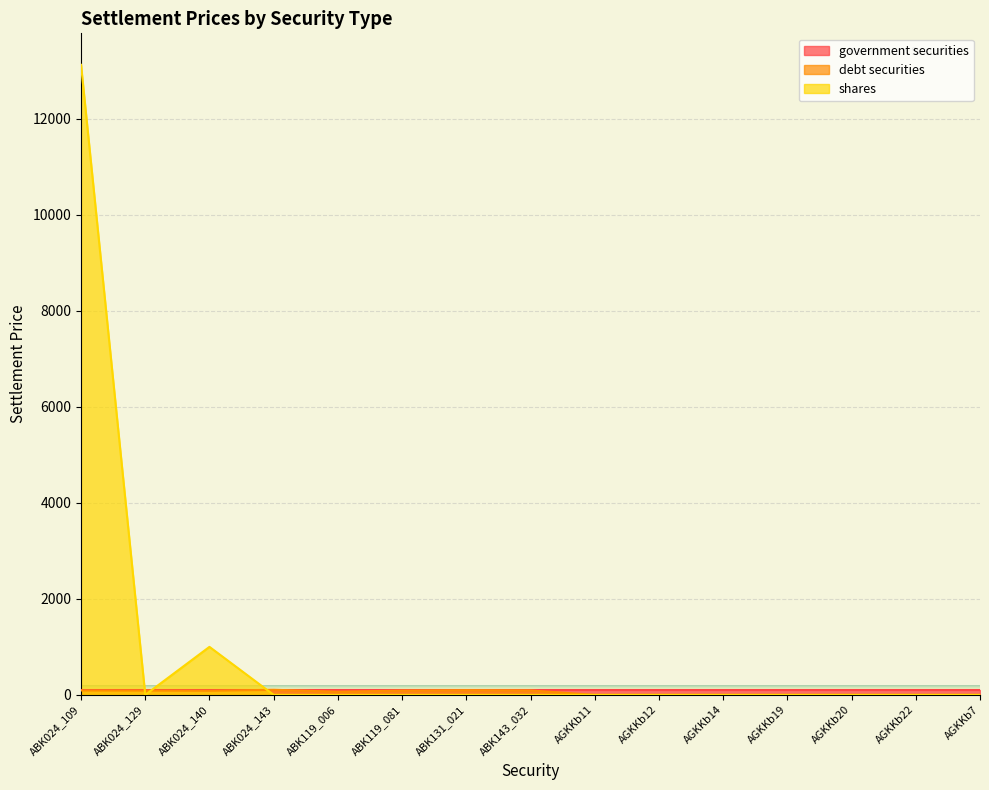

List the labels in order of shares value, smallest first.

ABK024_129, ABK024_143, ABK119_006, ABK119_081, ABK131_021, ABK143_032, AGKKb11, AGKKb12, AGKKb14, AGKKb19, AGKKb20, AGKKb22, AGKKb7, ABK024_140, ABK024_109